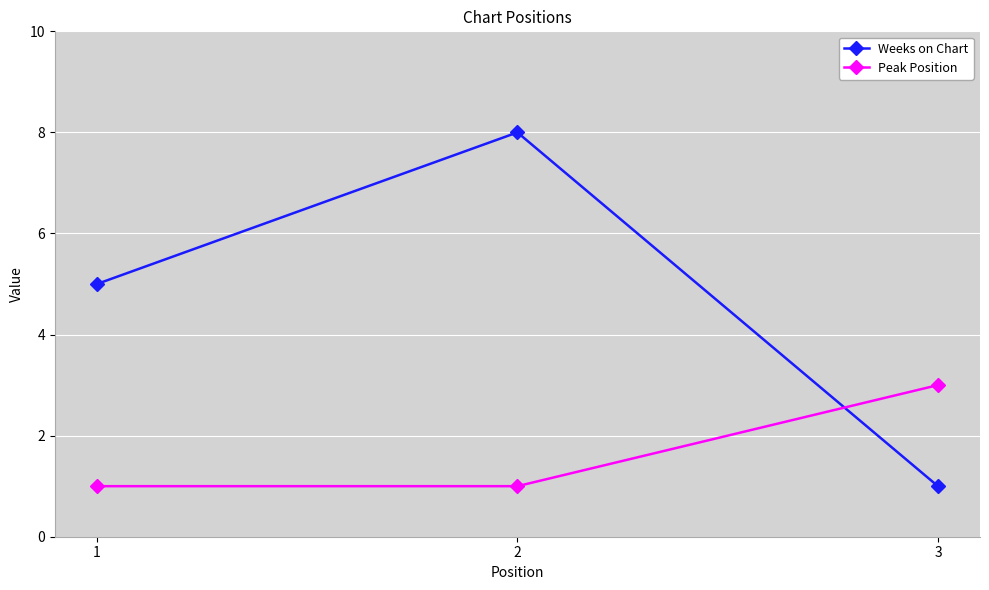

The value of Weeks on Chart at 1 is 8. True or false?

False